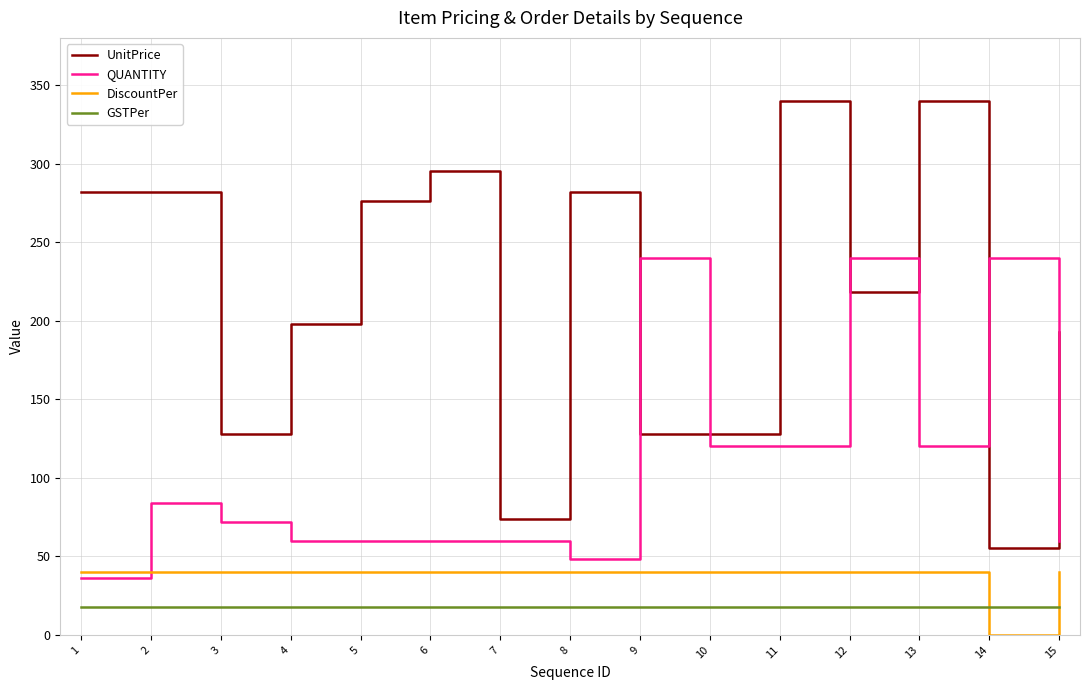

Between 1 and 5, which series saw the biggest shift?

QUANTITY